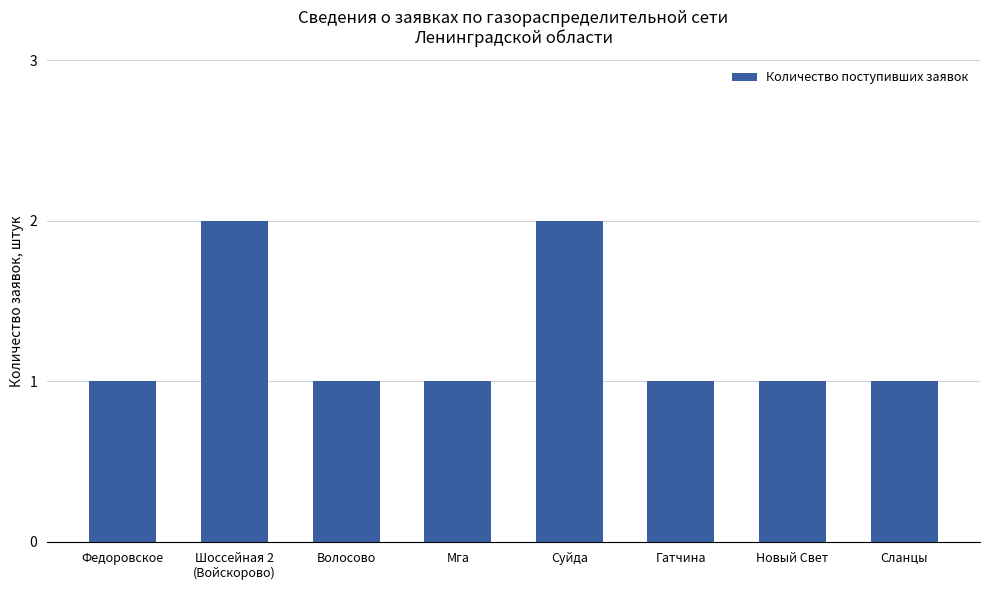

How many series are shown in this chart?

1